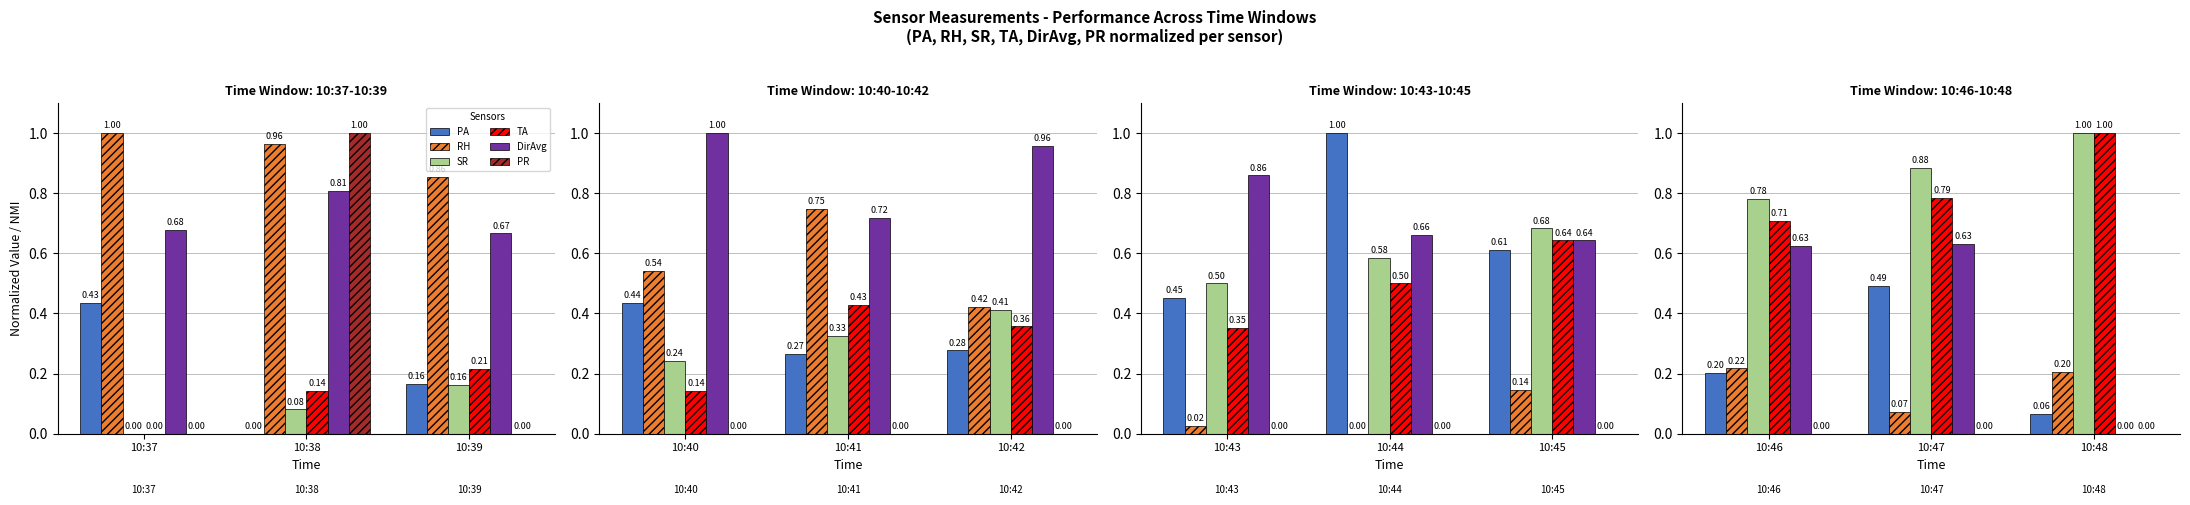

What are all the series names shown in the legend?

PA, RH, SR, TA, DirAvg, PR